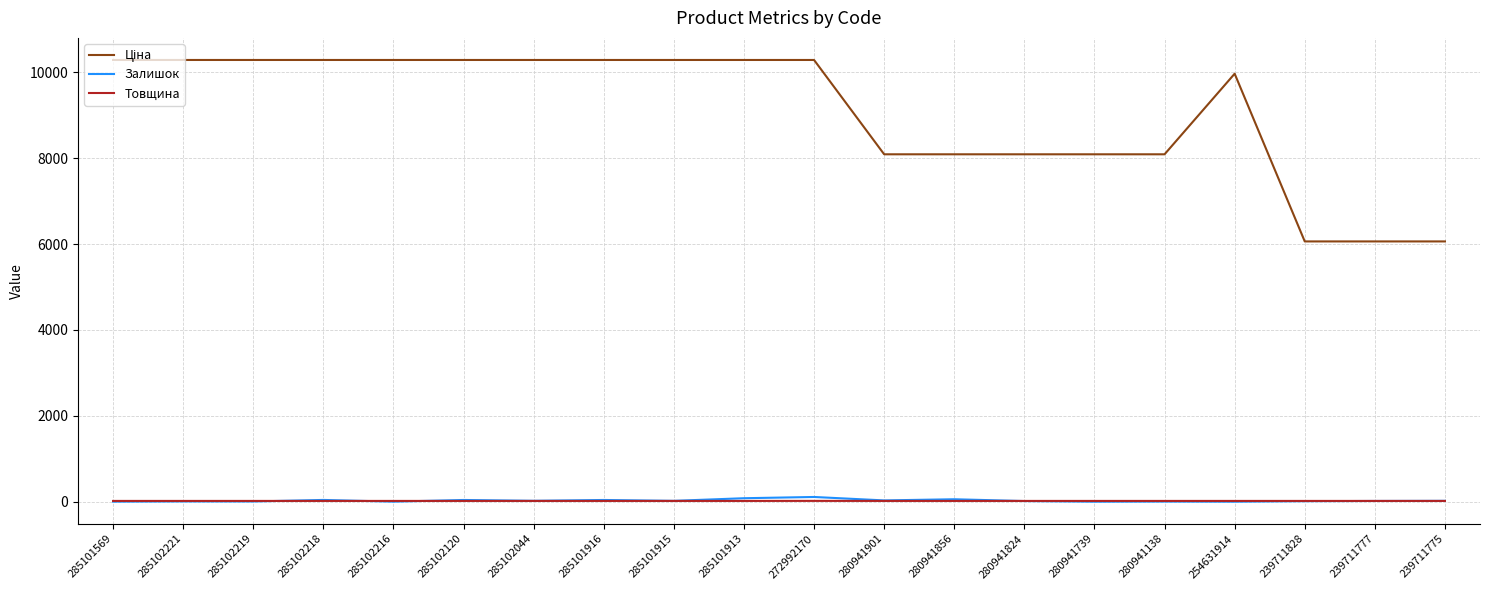

What is the maximum value shown in the chart?

10285.3